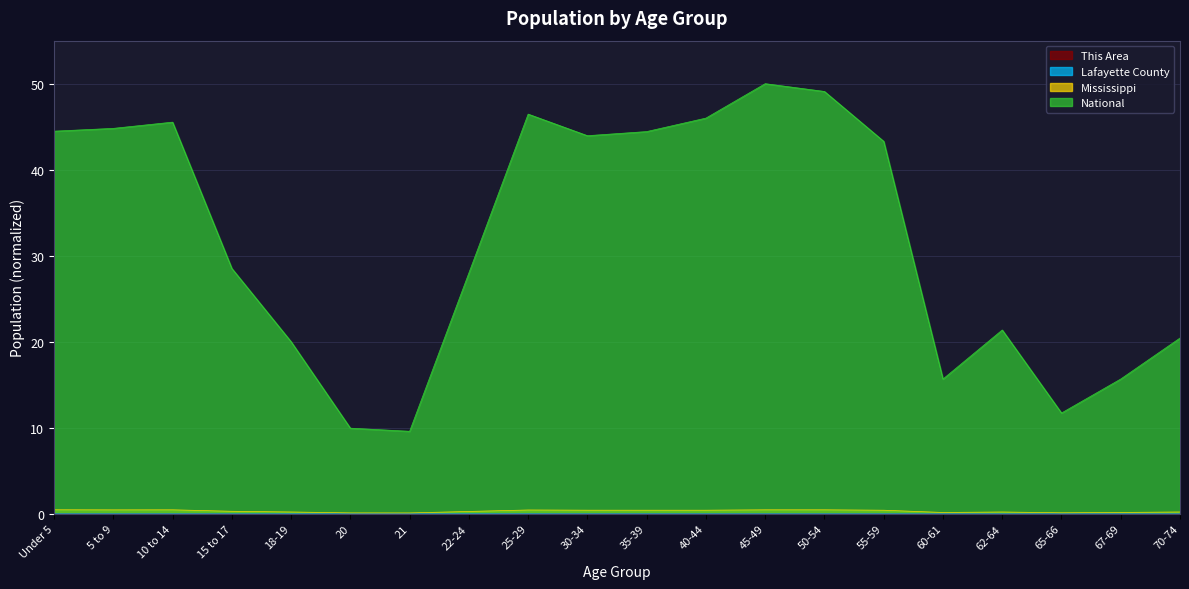

What is the spread (max minus min) of values at 45-49?

50.0